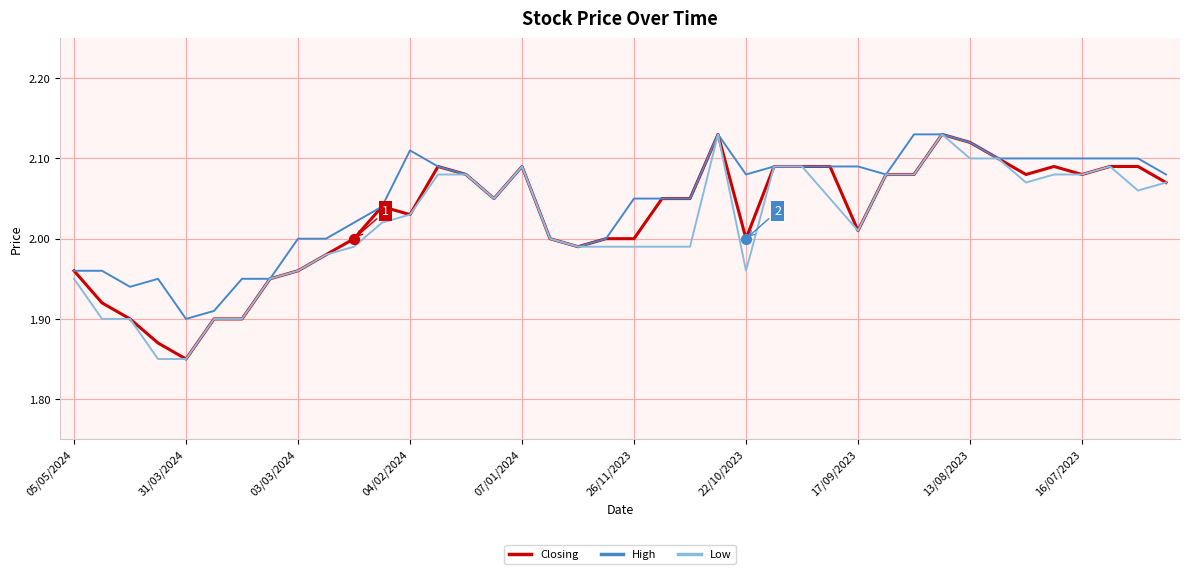

At which category is the sum across all series the highest?

23